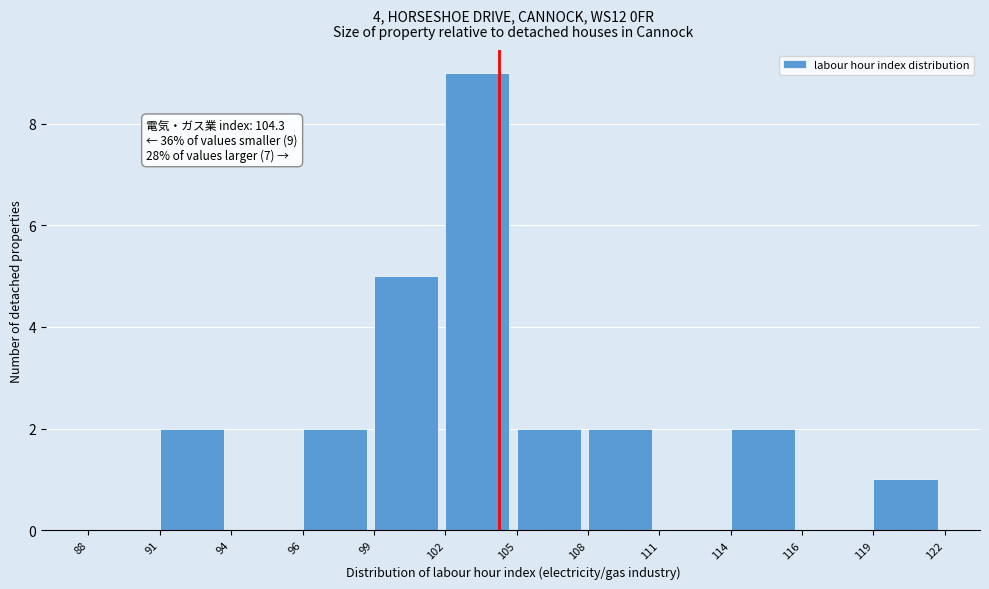

Reading left to right, extract all data points from this chart.

88=0	91=2	94=0	96=2	99=5	102=9	105=2	108=2	111=0	114=2	116=0	119=1